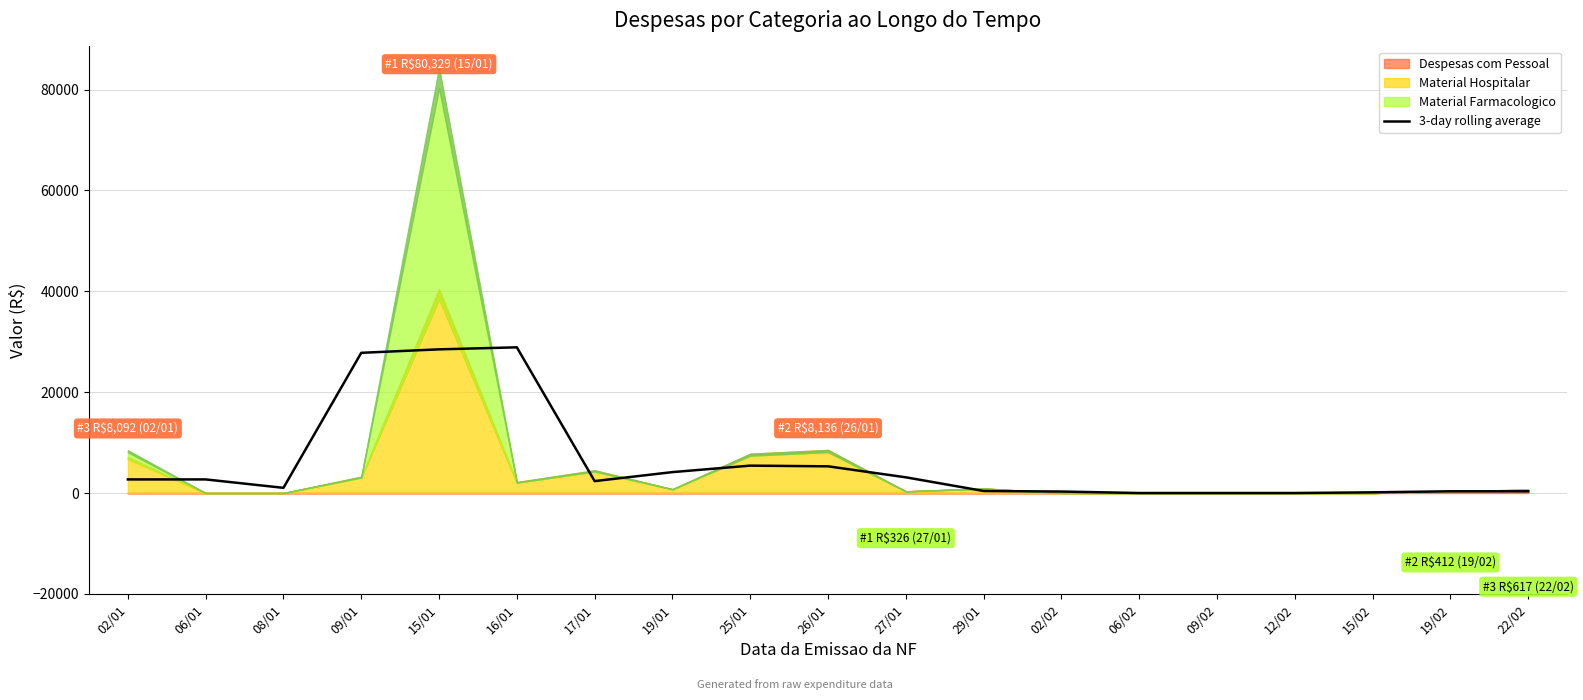

True or false: the data shows 1274.2 at 17/01.

False